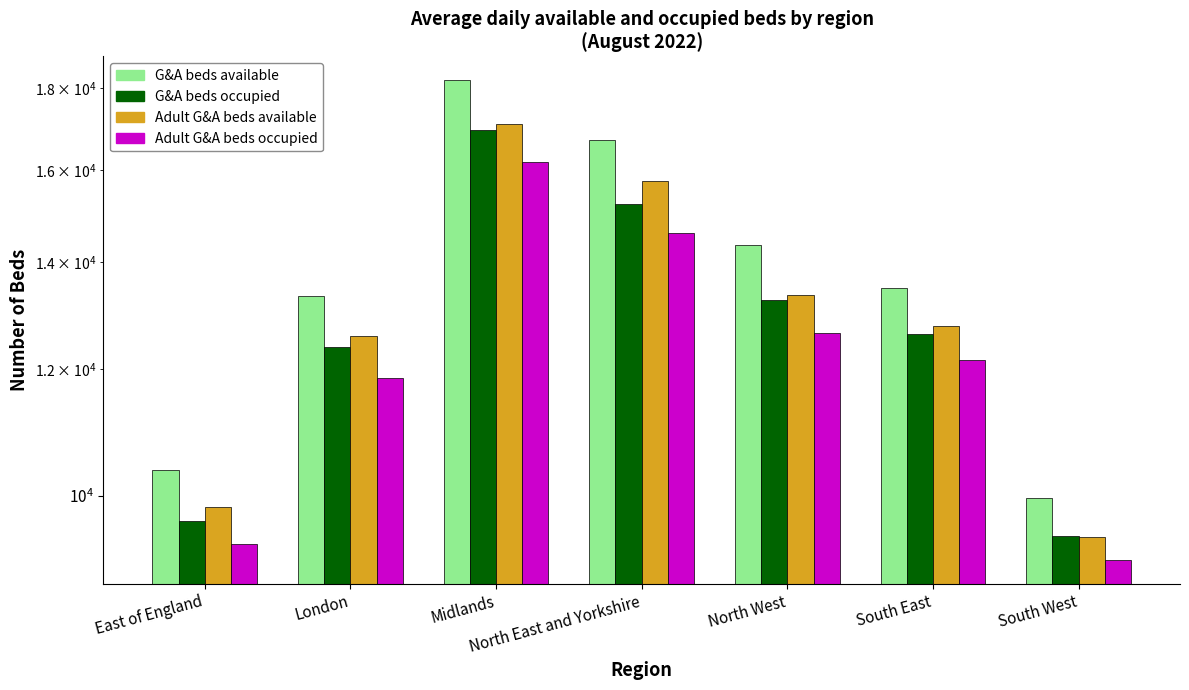

What is the average value of the G&A beds available series?

13775